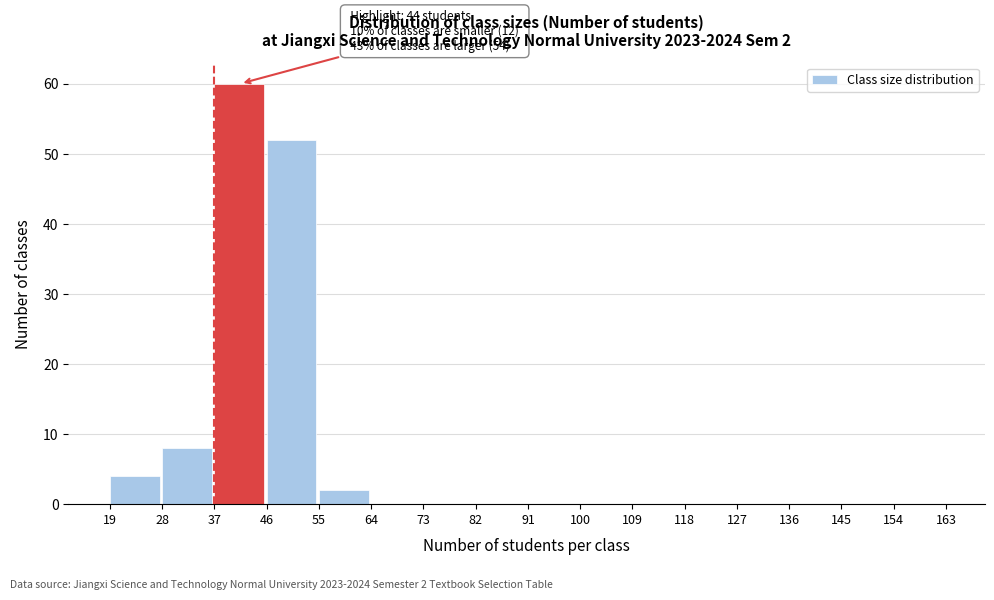

Over which range of the x-axis is the bar tallest?

37 to 46